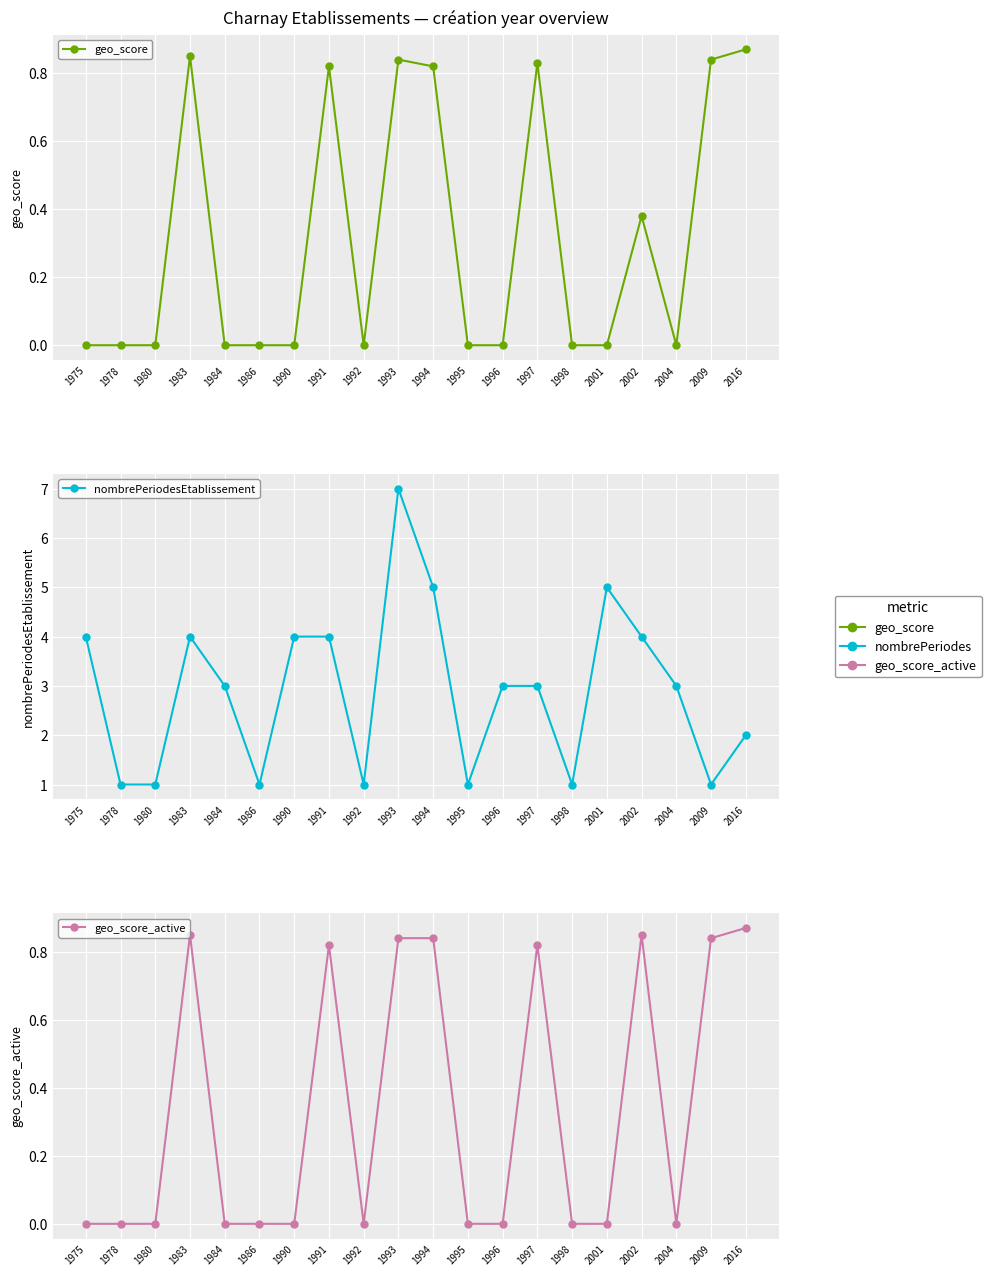

Reading left to right, what are all the values shown in this chart?

geo_score: 1975=0.0	1978=0.0	1980=0.0	1983=0.8	1984=0.0	1986=0.0	1990=0.0	1991=0.8	1992=0.0	1993=0.8	1994=0.8	1995=0.0	1996=0.0	1997=0.8	1998=0.0	2001=0.0	2002=0.4	2004=0.0	2009=0.8	2016=0.9
nombrePeriodesEtablissement: 1975=4.0	1978=1.0	1980=1.0	1983=4.0	1984=3.0	1986=1.0	1990=4.0	1991=4.0	1992=1.0	1993=7.0	1994=5.0	1995=1.0	1996=3.0	1997=3.0	1998=1.0	2001=5.0	2002=4.0	2004=3.0	2009=1.0	2016=2.0
geo_score_active: 1975=0.0	1978=0.0	1980=0.0	1983=0.8	1984=0.0	1986=0.0	1990=0.0	1991=0.8	1992=0.0	1993=0.8	1994=0.8	1995=0.0	1996=0.0	1997=0.8	1998=0.0	2001=0.0	2002=0.8	2004=0.0	2009=0.8	2016=0.9